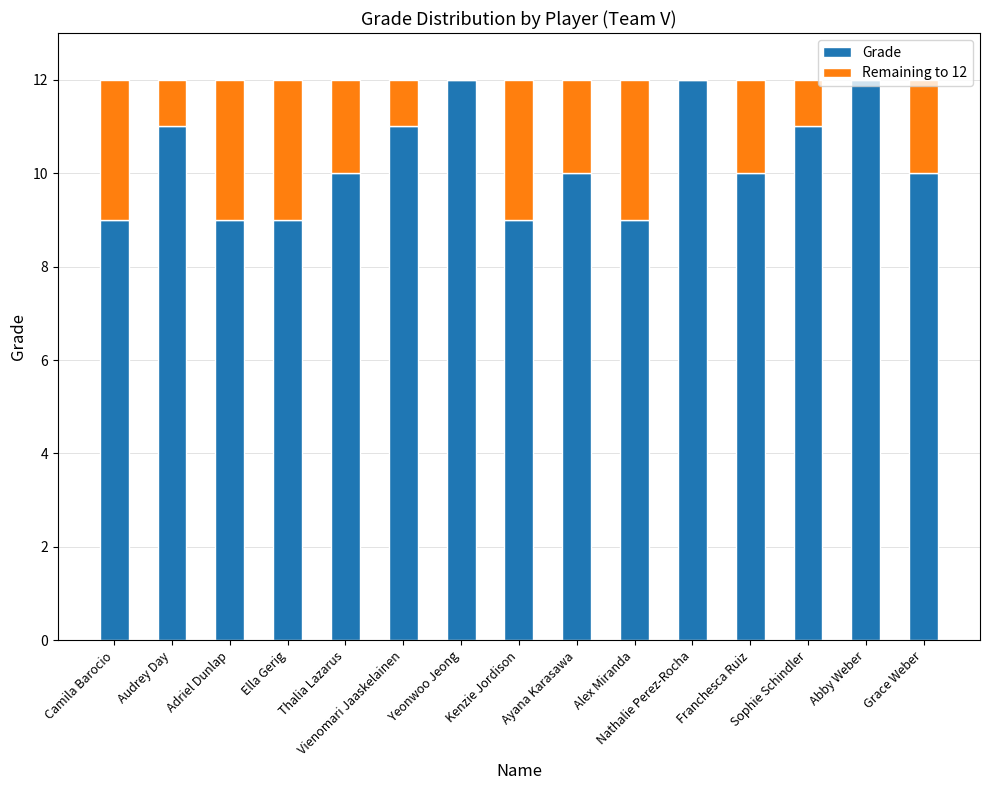

What is the maximum value for Grade?

12